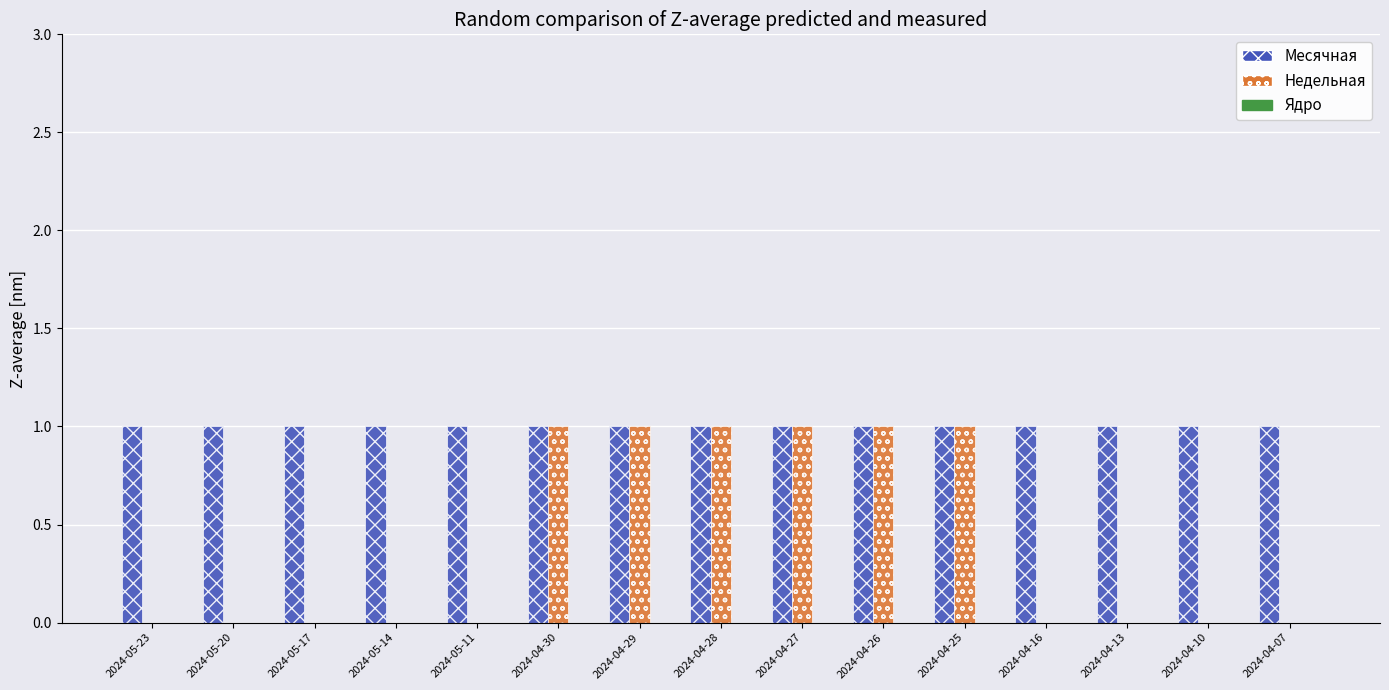

Which series changed the most between 2024-04-30 and 2024-04-16?

Недельная